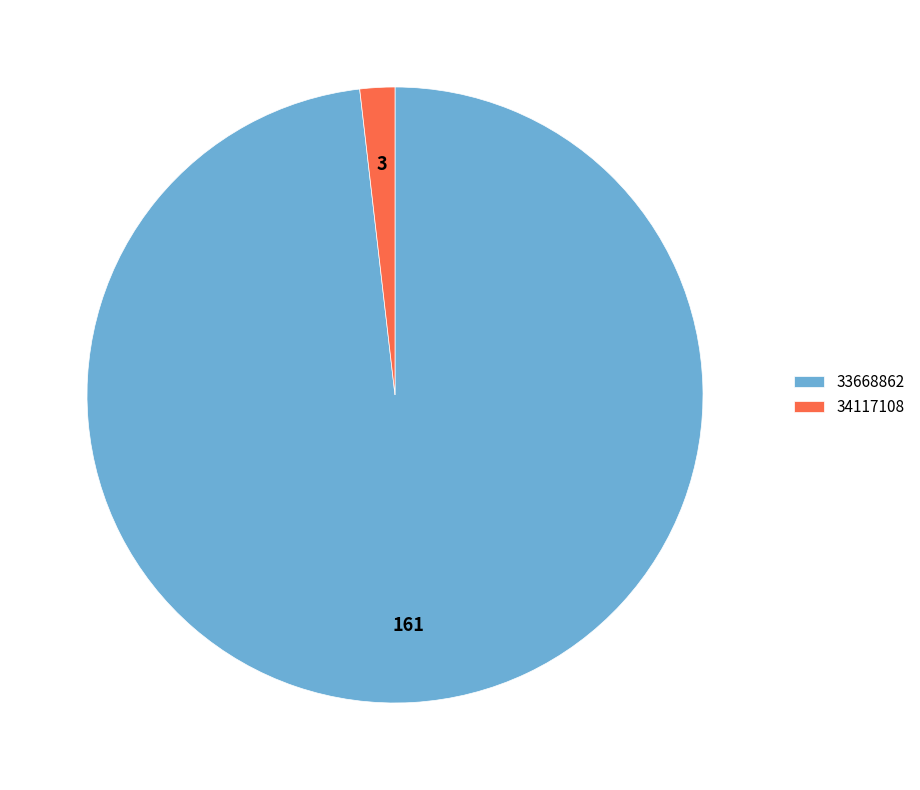

Does 33668862 account for over 50% of the chart?

Yes